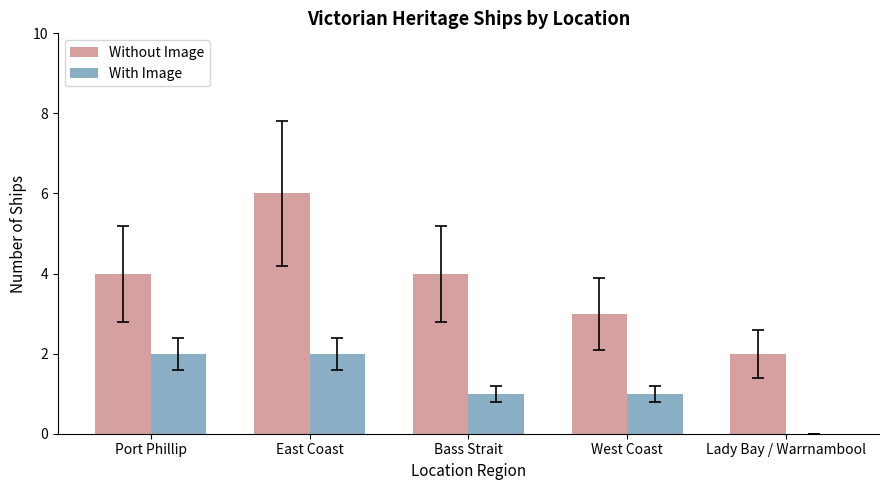

Which label corresponds to the largest value in the chart?

East Coast